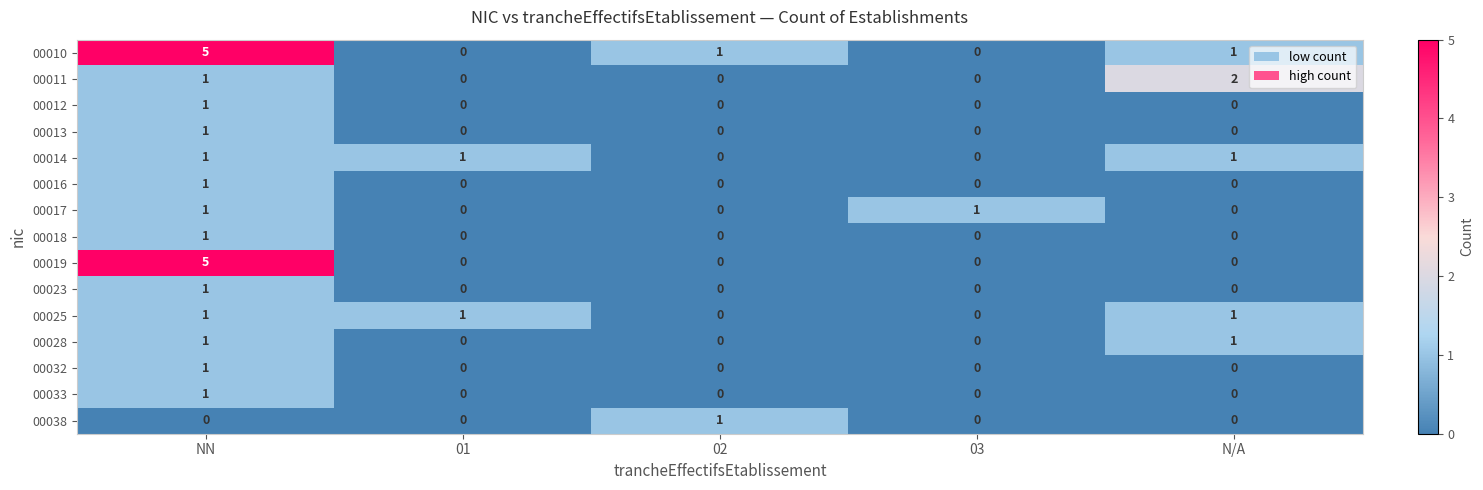

What is the greatest value displayed?

5